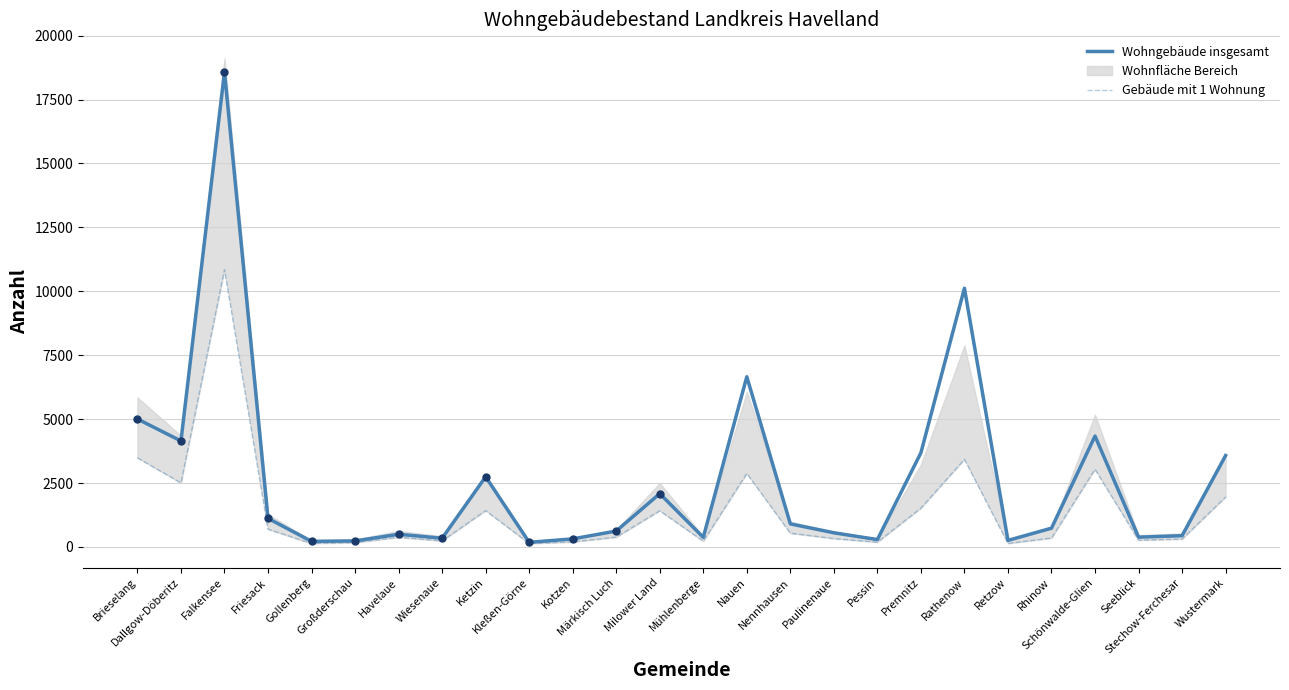

At how many categories does at least one series exceed 9182?

2